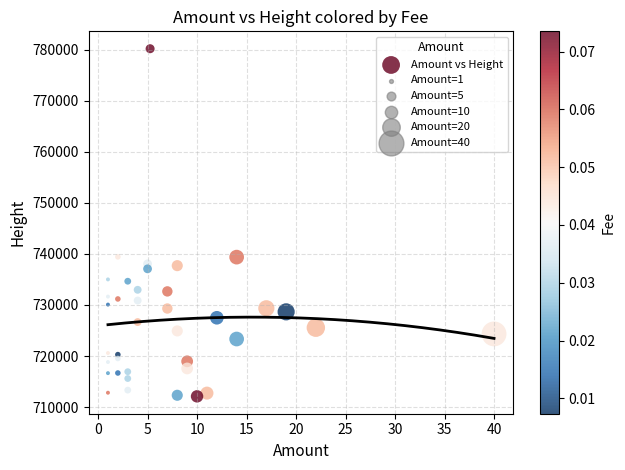

How many points are shown in the scatter plot?

38